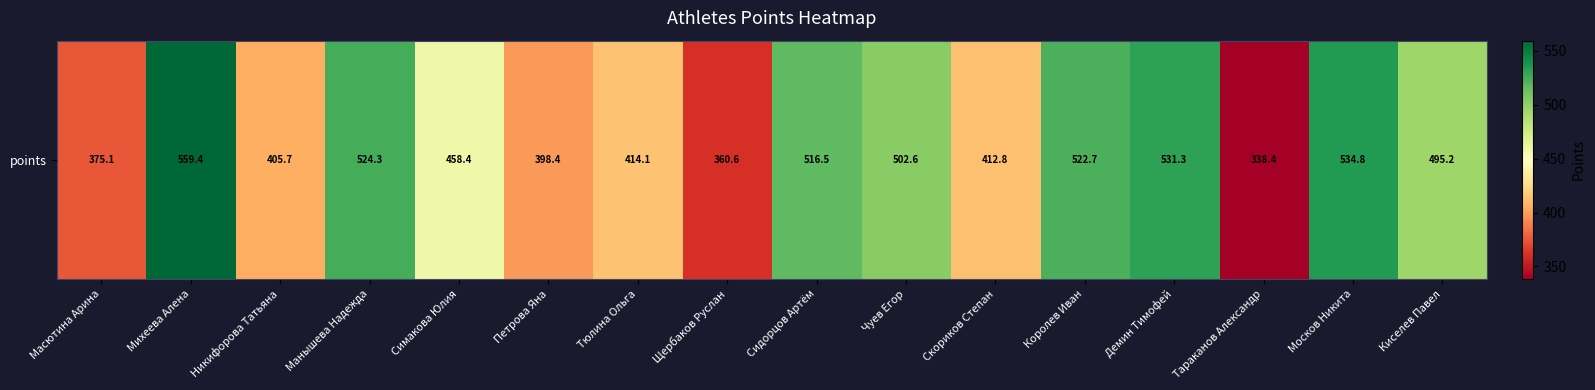

What is the difference between the maximum and minimum values?

221.1